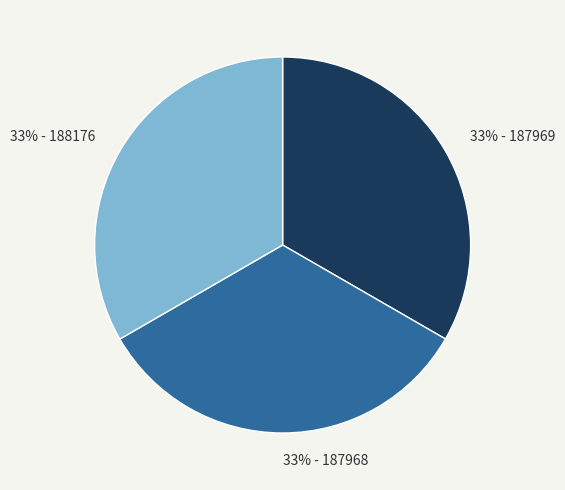

Does any single category account for the majority?

No